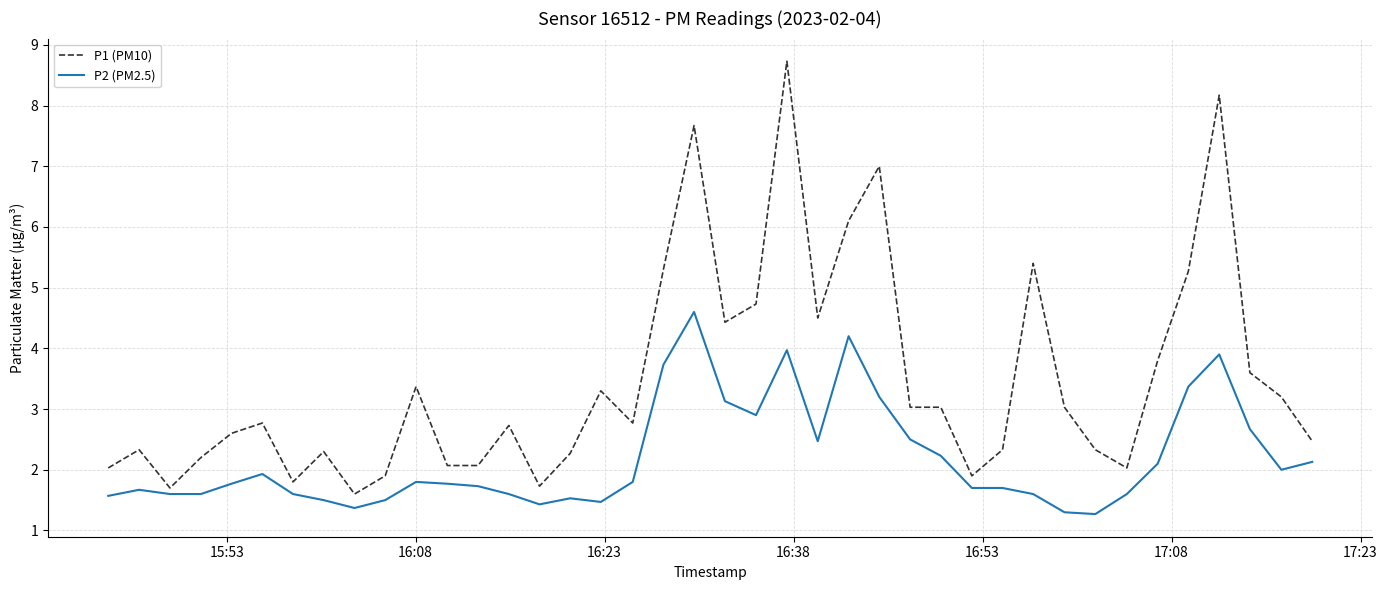

What is the minimum value shown in the chart?

1.3